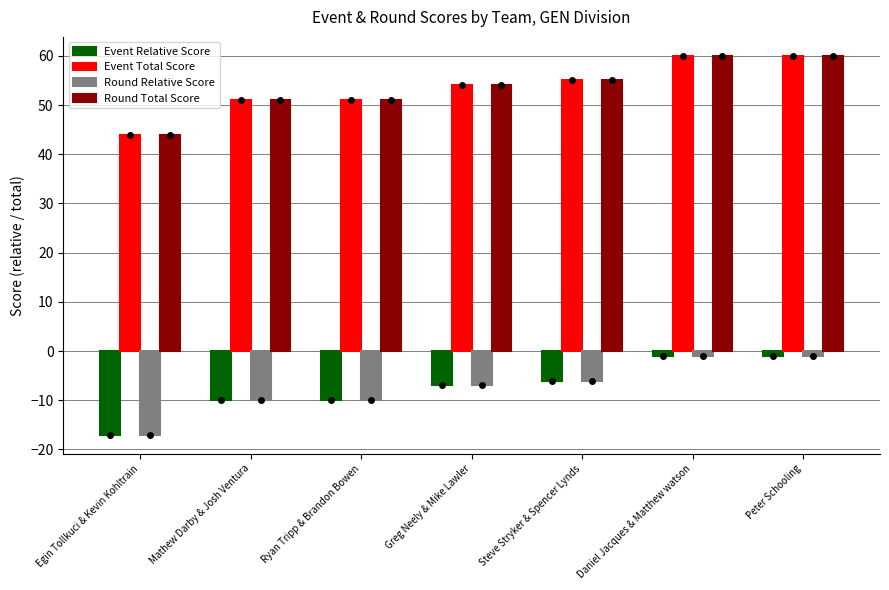

What is the label of the 1st bar from the right?

Peter Schooling